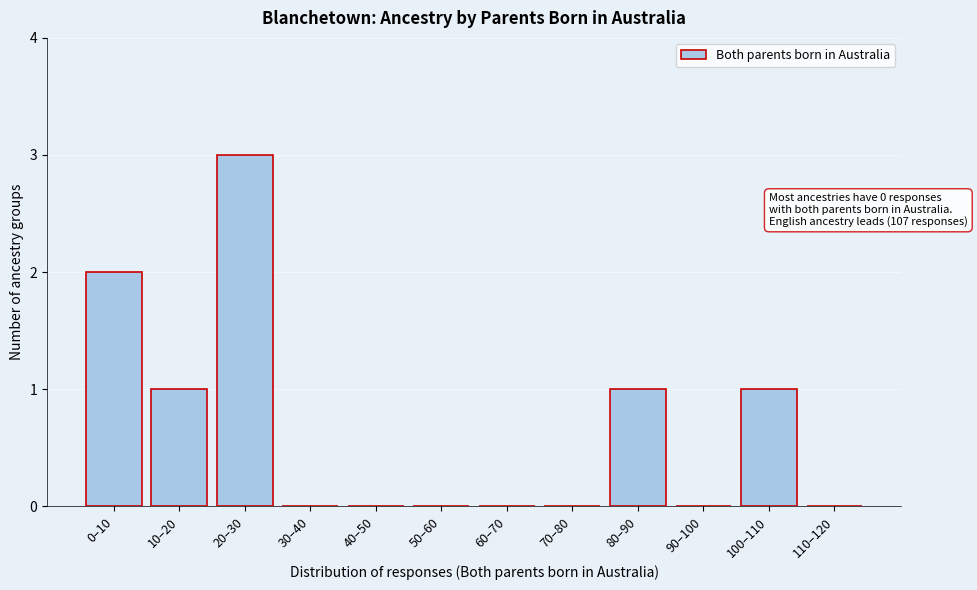

Reading right to left, what are all the values shown in this chart?

110–120=0	100–110=1	90–100=0	80–90=1	70–80=0	60–70=0	50–60=0	40–50=0	30–40=0	20–30=3	10–20=1	0–10=2